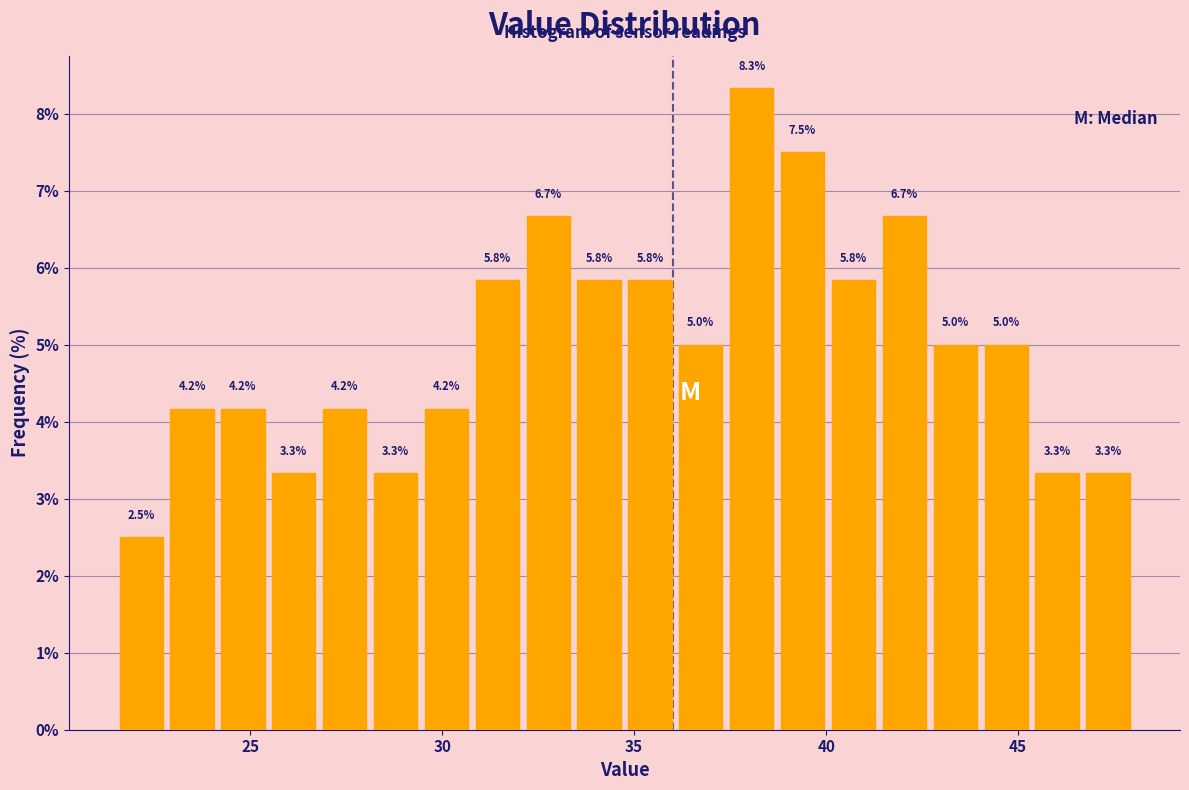

Read against the x-axis, roughly where is the centre of the tallest bar?

38.0